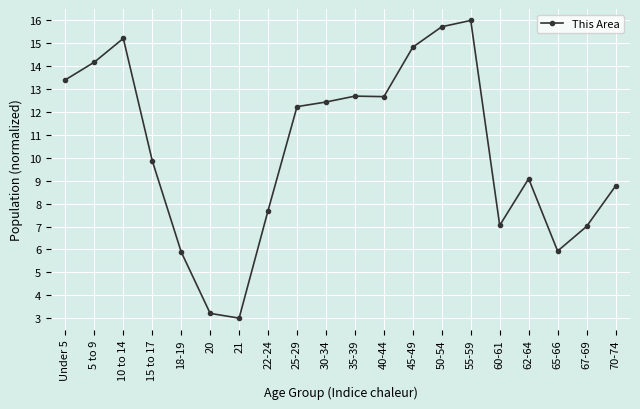

Where is the first local maximum?

10 to 14